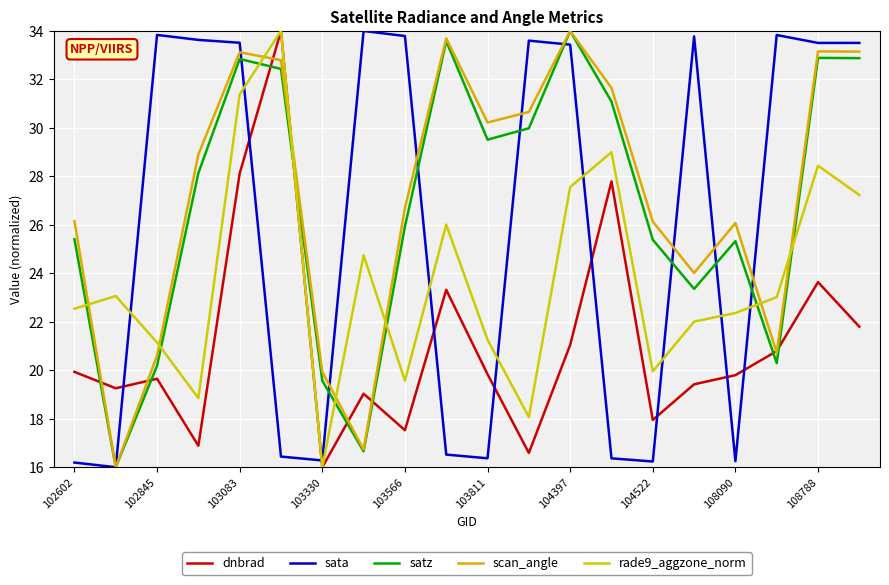

How many lines are shown in the chart?

5